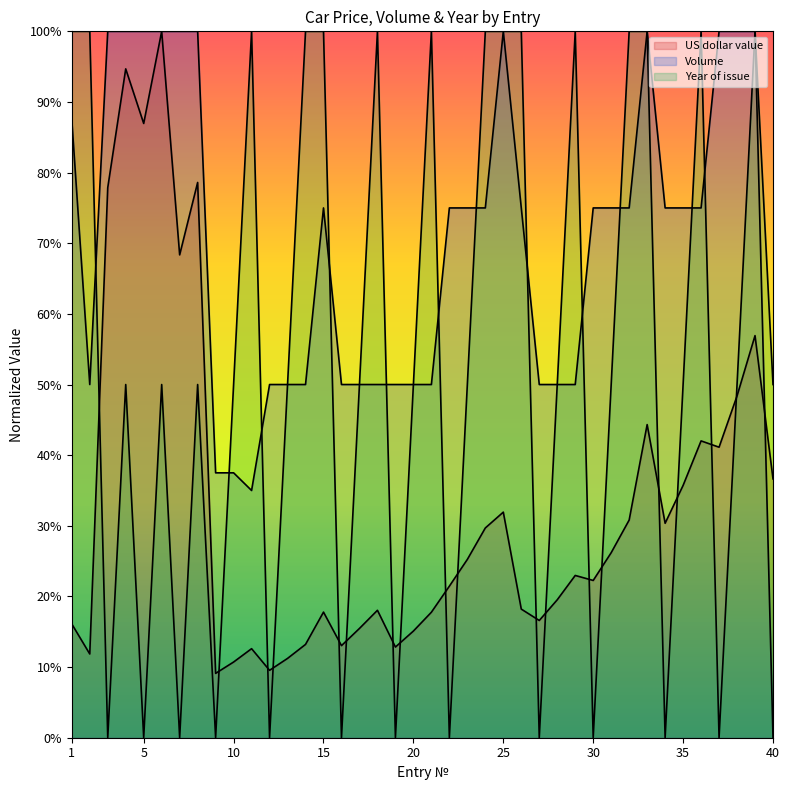

How many intersections are there between Volume and US dollar value?

1